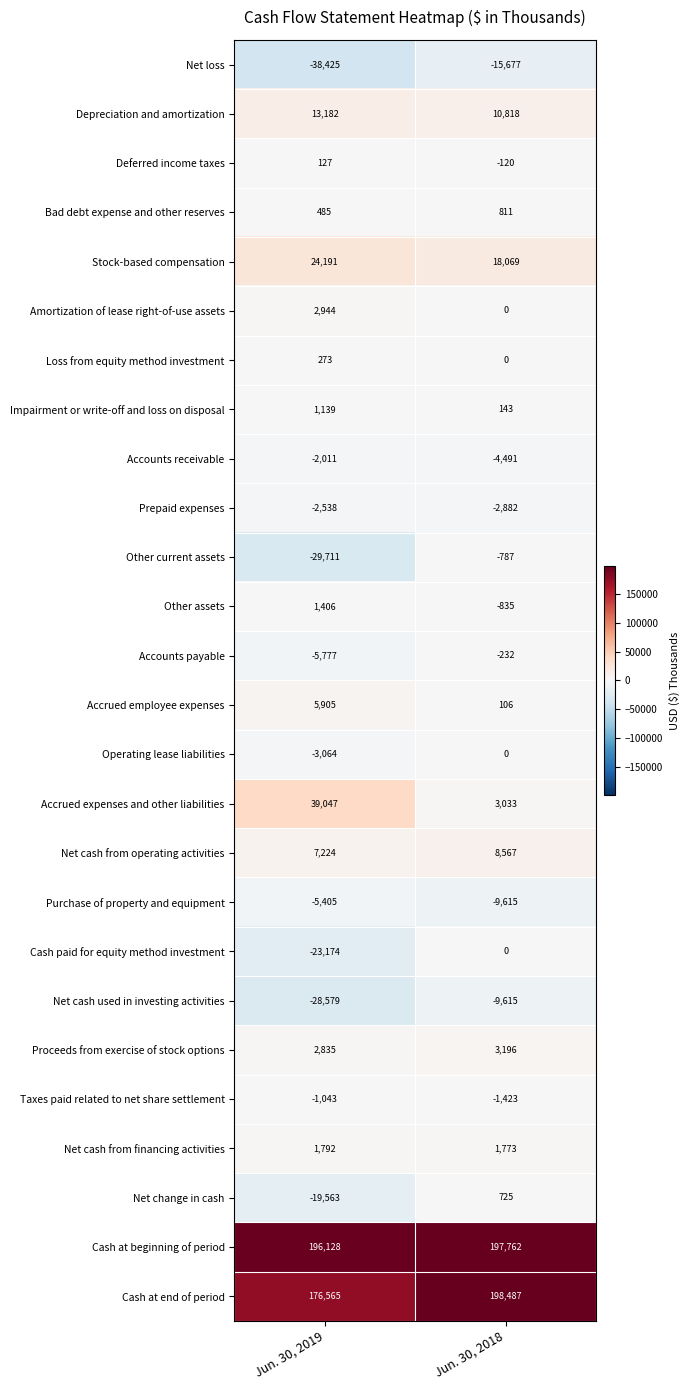

At which category is the sum across all series the highest?

Jun. 30, 2018